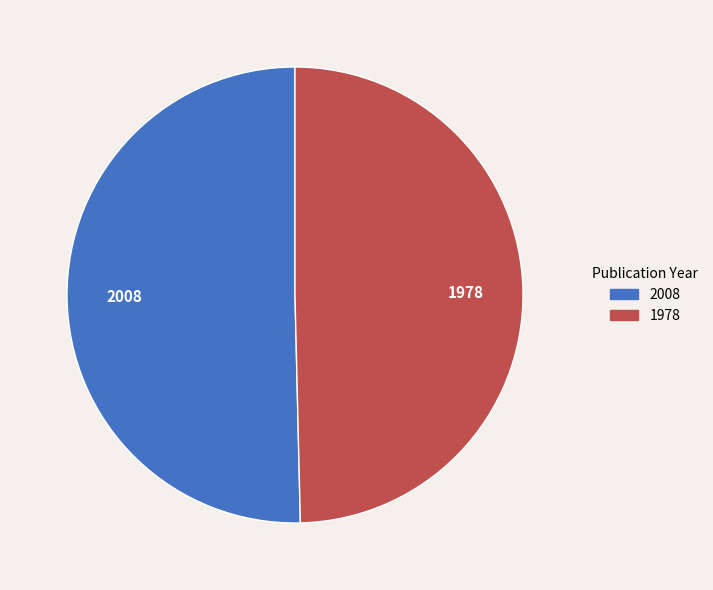

Does any single category account for the majority?

Yes